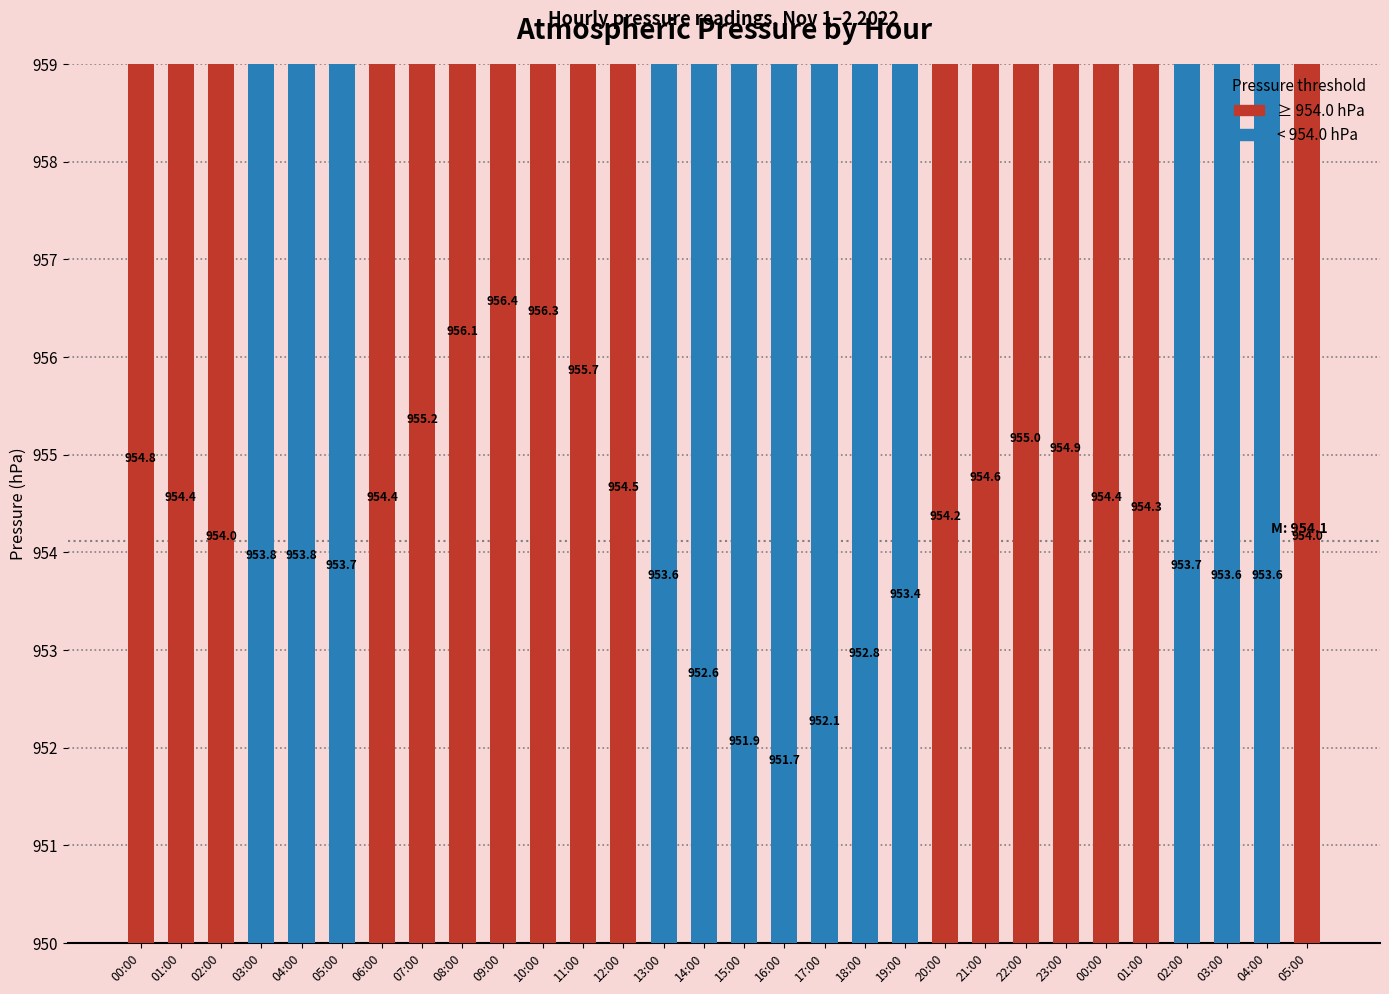

True or false: the data shows 1344.4 at 18:00.

False